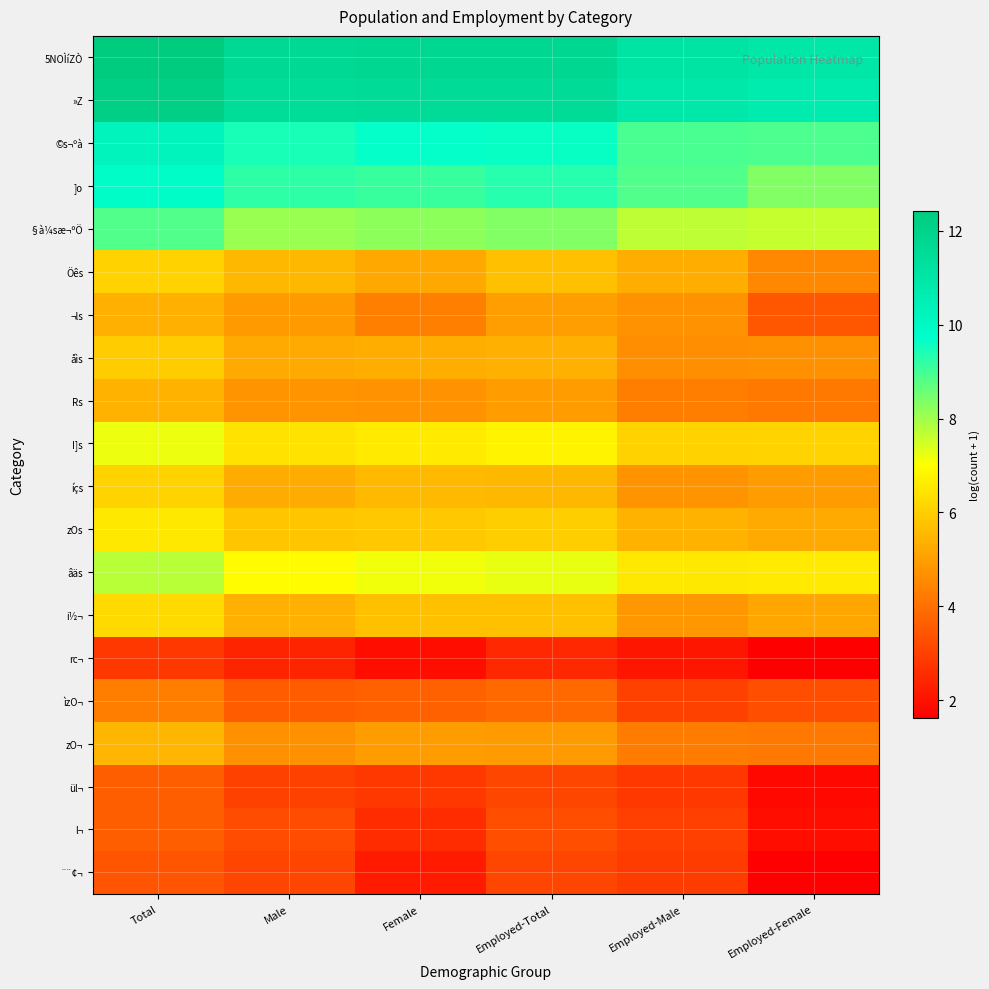

How many series are shown in this chart?

20